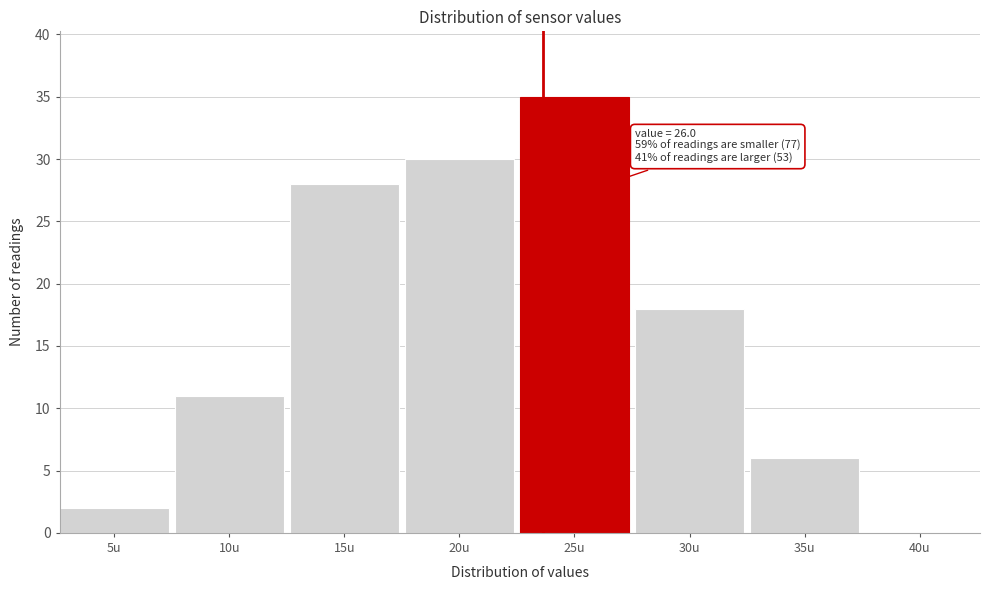

Reading left to right, list all the values displayed in this chart.

5u=2	10u=11	15u=28	20u=30	25u=35	30u=18	35u=6	40u=0